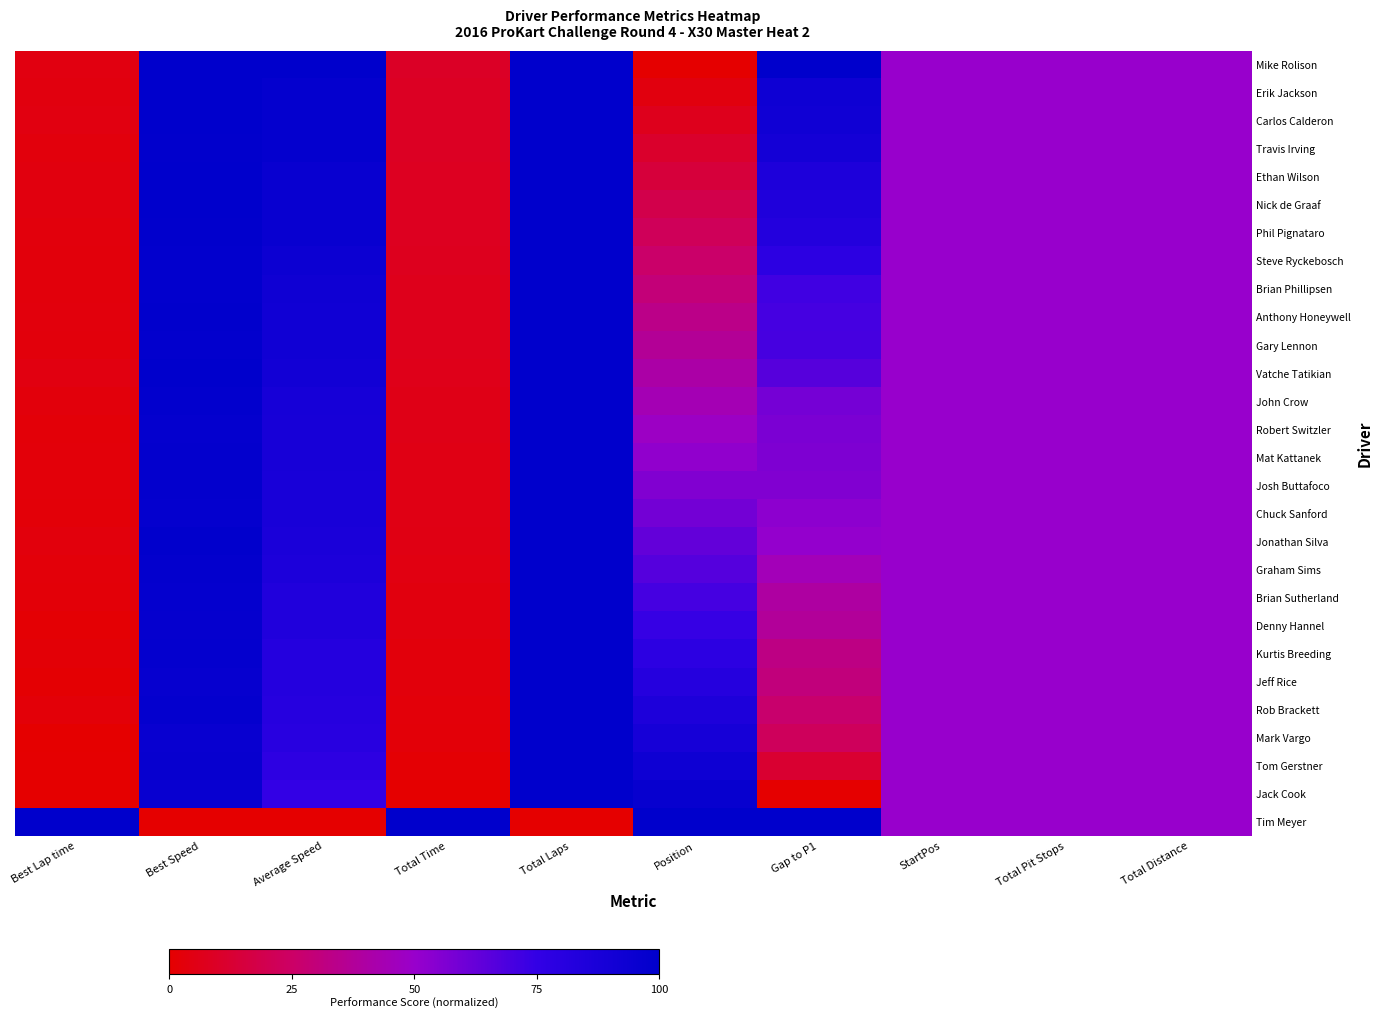

Reading left to right, extract all data points from this chart.

Mike Rolison: Best Lap time=4.3	Best Speed=100.0	Average Speed=100.0	Total Time=9.7	Total Laps=100.0	Position=0.0	Gap to P1=100.0	StartPos=50.0	Total Pit Stops=50.0	Total Distance=50.0
Erik Jackson: Best Lap time=3.7	Best Speed=99.4	Average Speed=98.0	Total Time=8.9	Total Laps=100.0	Position=3.7	Gap to P1=92.6	StartPos=50.0	Total Pit Stops=50.0	Total Distance=50.0
Carlos Calderon: Best Lap time=4.2	Best Speed=99.9	Average Speed=97.7	Total Time=8.9	Total Laps=100.0	Position=7.4	Gap to P1=91.7	StartPos=50.0	Total Pit Stops=50.0	Total Distance=50.0
Travis Irving: Best Lap time=3.5	Best Speed=99.2	Average Speed=97.3	Total Time=8.7	Total Laps=100.0	Position=11.1	Gap to P1=90.0	StartPos=50.0	Total Pit Stops=50.0	Total Distance=50.0
Ethan Wilson: Best Lap time=3.7	Best Speed=99.4	Average Speed=96.0	Total Time=8.2	Total Laps=100.0	Position=14.8	Gap to P1=85.2	StartPos=50.0	Total Pit Stops=50.0	Total Distance=50.0
Nick de Graaf: Best Lap time=3.9	Best Speed=99.6	Average Speed=95.8	Total Time=8.2	Total Laps=100.0	Position=18.5	Gap to P1=84.6	StartPos=50.0	Total Pit Stops=50.0	Total Distance=50.0
Phil Pignataro: Best Lap time=3.3	Best Speed=99.0	Average Speed=95.3	Total Time=8.0	Total Laps=100.0	Position=22.2	Gap to P1=82.7	StartPos=50.0	Total Pit Stops=50.0	Total Distance=50.0
Steve Ryckebosch: Best Lap time=3.0	Best Speed=98.6	Average Speed=94.1	Total Time=7.6	Total Laps=100.0	Position=25.9	Gap to P1=78.2	StartPos=50.0	Total Pit Stops=50.0	Total Distance=50.0
Brian Phillipsen: Best Lap time=2.8	Best Speed=98.5	Average Speed=92.4	Total Time=6.9	Total Laps=100.0	Position=29.6	Gap to P1=71.7	StartPos=50.0	Total Pit Stops=50.0	Total Distance=50.0
Anthony Honeywell: Best Lap time=3.4	Best Speed=99.0	Average Speed=92.1	Total Time=6.8	Total Laps=100.0	Position=33.3	Gap to P1=70.6	StartPos=50.0	Total Pit Stops=50.0	Total Distance=50.0
Gary Lennon: Best Lap time=3.0	Best Speed=98.7	Average Speed=91.9	Total Time=6.8	Total Laps=100.0	Position=37.0	Gap to P1=69.9	StartPos=50.0	Total Pit Stops=50.0	Total Distance=50.0
Vatche Tatikian: Best Lap time=3.9	Best Speed=99.6	Average Speed=90.9	Total Time=6.4	Total Laps=100.0	Position=40.7	Gap to P1=66.1	StartPos=50.0	Total Pit Stops=50.0	Total Distance=50.0
John Crow: Best Lap time=2.9	Best Speed=98.6	Average Speed=89.0	Total Time=5.7	Total Laps=100.0	Position=44.4	Gap to P1=58.7	StartPos=50.0	Total Pit Stops=50.0	Total Distance=50.0
Robert Switzler: Best Lap time=2.2	Best Speed=97.9	Average Speed=88.6	Total Time=5.5	Total Laps=100.0	Position=48.1	Gap to P1=57.2	StartPos=50.0	Total Pit Stops=50.0	Total Distance=50.0
Mat Kattanek: Best Lap time=2.6	Best Speed=98.3	Average Speed=88.4	Total Time=5.4	Total Laps=100.0	Position=51.9	Gap to P1=56.4	StartPos=50.0	Total Pit Stops=50.0	Total Distance=50.0
Josh Buttafoco: Best Lap time=2.5	Best Speed=98.1	Average Speed=88.3	Total Time=5.4	Total Laps=100.0	Position=55.6	Gap to P1=55.8	StartPos=50.0	Total Pit Stops=50.0	Total Distance=50.0
Chuck Sanford: Best Lap time=2.1	Best Speed=97.8	Average Speed=87.5	Total Time=5.1	Total Laps=100.0	Position=59.3	Gap to P1=52.9	StartPos=50.0	Total Pit Stops=50.0	Total Distance=50.0
Jonathan Silva: Best Lap time=3.5	Best Speed=99.1	Average Speed=87.1	Total Time=4.9	Total Laps=100.0	Position=63.0	Gap to P1=51.1	StartPos=50.0	Total Pit Stops=50.0	Total Distance=50.0
Graham Sims: Best Lap time=2.6	Best Speed=98.2	Average Speed=85.6	Total Time=4.4	Total Laps=100.0	Position=66.7	Gap to P1=45.2	StartPos=50.0	Total Pit Stops=50.0	Total Distance=50.0
Brian Sutherland: Best Lap time=2.3	Best Speed=97.9	Average Speed=84.2	Total Time=3.8	Total Laps=100.0	Position=70.4	Gap to P1=39.7	StartPos=50.0	Total Pit Stops=50.0	Total Distance=50.0
Denny Hannel: Best Lap time=1.5	Best Speed=97.2	Average Speed=83.7	Total Time=3.6	Total Laps=100.0	Position=74.1	Gap to P1=37.6	StartPos=50.0	Total Pit Stops=50.0	Total Distance=50.0
Kurtis Breeding: Best Lap time=1.6	Best Speed=97.3	Average Speed=82.4	Total Time=3.1	Total Laps=100.0	Position=77.8	Gap to P1=32.2	StartPos=50.0	Total Pit Stops=50.0	Total Distance=50.0
Jeff Rice: Best Lap time=1.1	Best Speed=96.8	Average Speed=81.9	Total Time=2.9	Total Laps=100.0	Position=81.5	Gap to P1=30.4	StartPos=50.0	Total Pit Stops=50.0	Total Distance=50.0
Rob Brackett: Best Lap time=2.3	Best Speed=98.0	Average Speed=81.0	Total Time=2.6	Total Laps=100.0	Position=85.2	Gap to P1=26.7	StartPos=50.0	Total Pit Stops=50.0	Total Distance=50.0
Mark Vargo: Best Lap time=0.0	Best Speed=95.7	Average Speed=80.0	Total Time=2.2	Total Laps=100.0	Position=88.9	Gap to P1=22.5	StartPos=50.0	Total Pit Stops=50.0	Total Distance=50.0
Tom Gerstner: Best Lap time=0.8	Best Speed=96.5	Average Speed=77.6	Total Time=1.2	Total Laps=100.0	Position=92.6	Gap to P1=12.4	StartPos=50.0	Total Pit Stops=50.0	Total Distance=50.0
Jack Cook: Best Lap time=0.0	Best Speed=95.7	Average Speed=74.6	Total Time=0.0	Total Laps=100.0	Position=96.3	Gap to P1=0.0	StartPos=50.0	Total Pit Stops=50.0	Total Distance=50.0
Tim Meyer: Best Lap time=100.0	Best Speed=0.0	Average Speed=0.0	Total Time=100.0	Total Laps=0.0	Position=100.0	Gap to P1=100.0	StartPos=50.0	Total Pit Stops=50.0	Total Distance=50.0